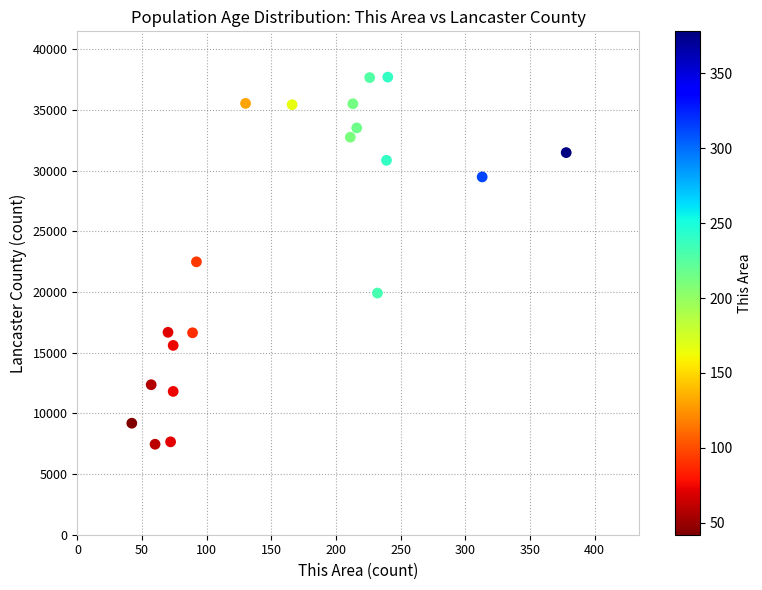

What is the range of Y values (max minus min)?

30263